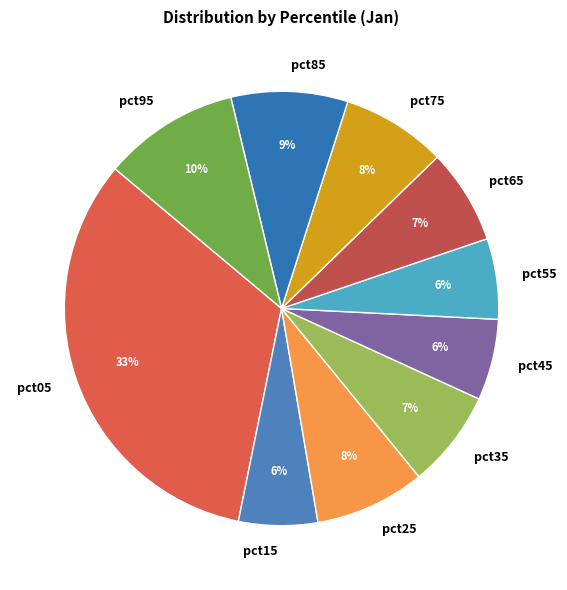

Which slice is the largest?

pct05